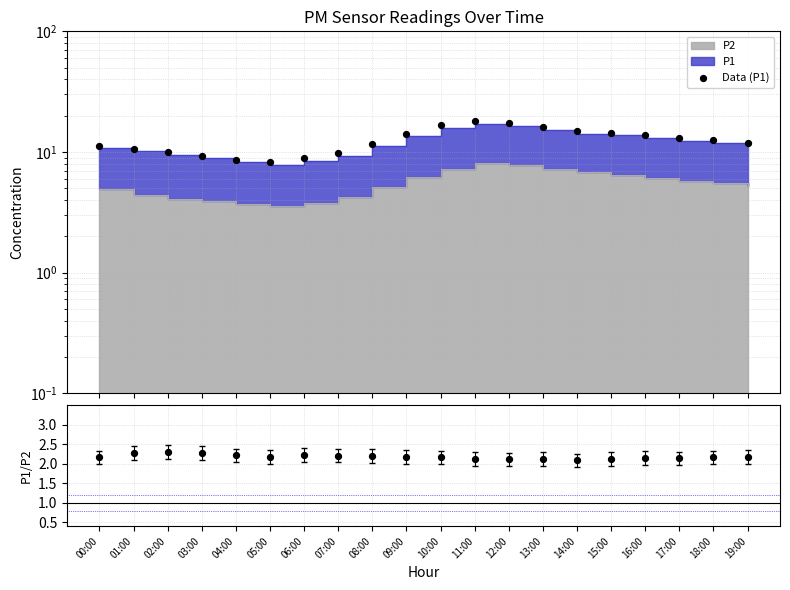

At which category is the sum across all series the highest?

11:00